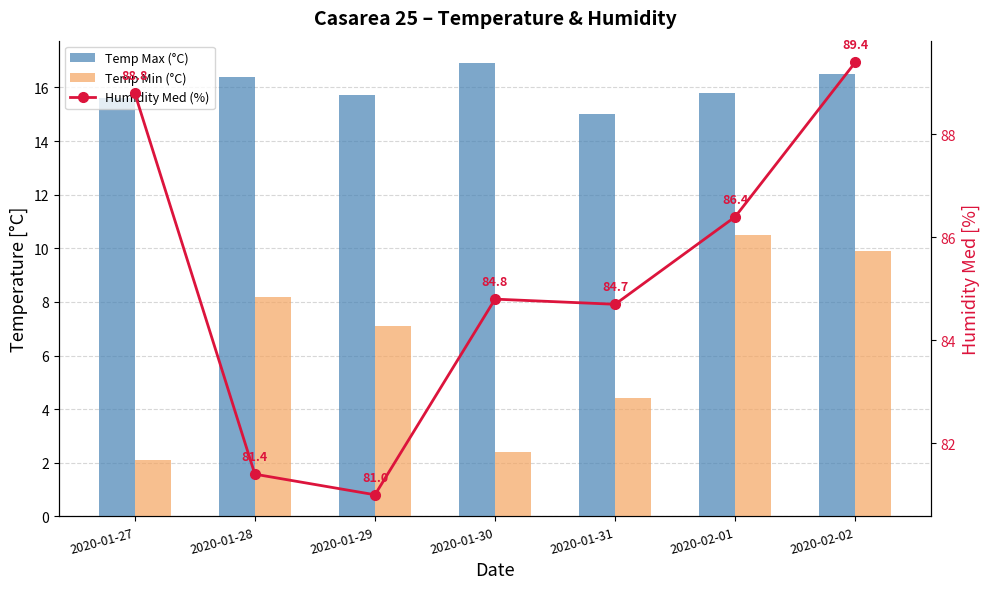

Which series has the widest spread of values?

Humidity Med (%)